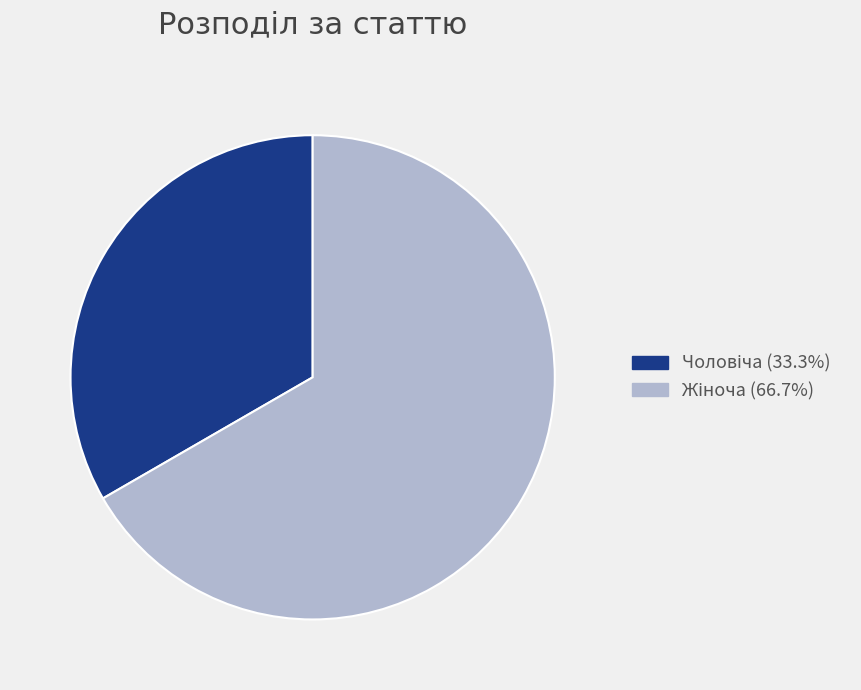

Is there any slice that represents more than half of the pie?

Yes